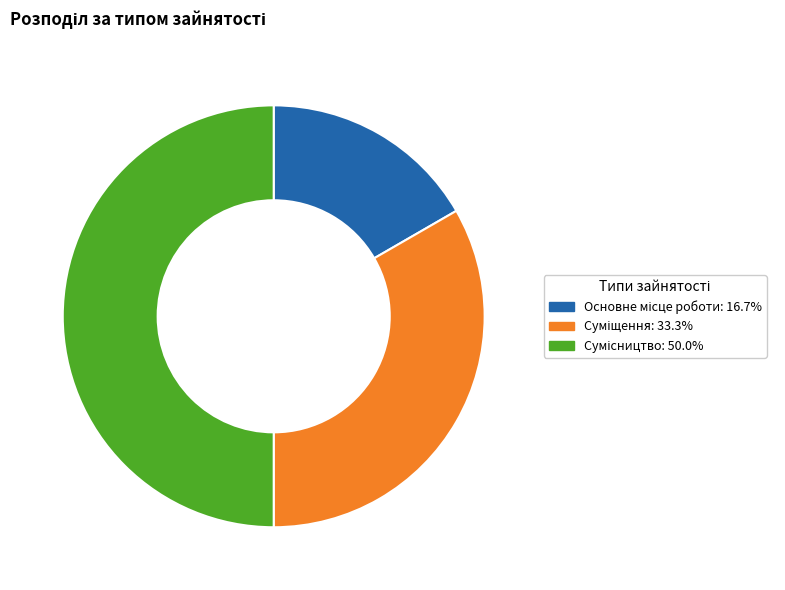

To the nearest percent, what is the difference between the Сумісництво and Основне місце роботи slice percentages?

33%